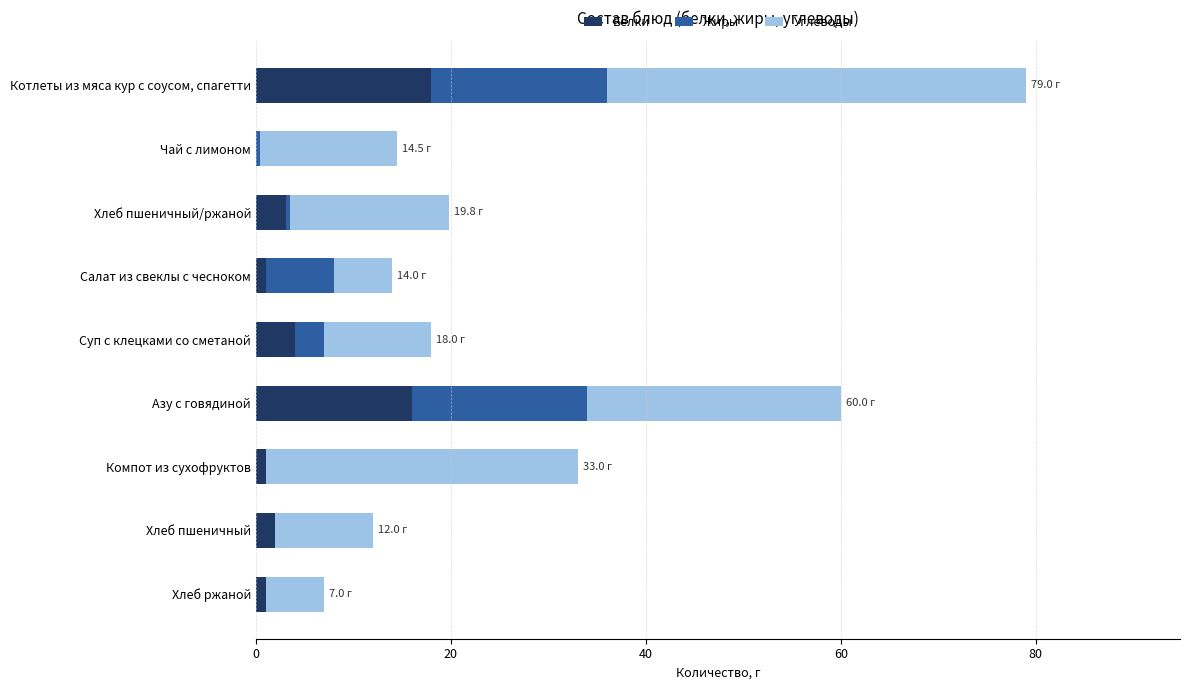

What are all the series names shown in the legend?

Белки, Жиры, Углеводы